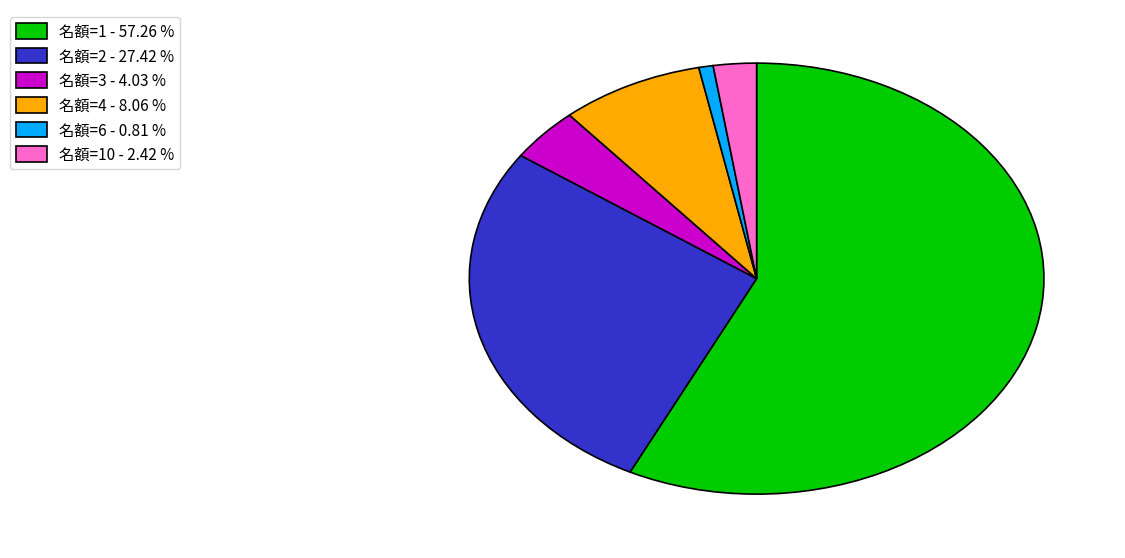

Which slice is the smallest?

名額=6 - 0.81 %